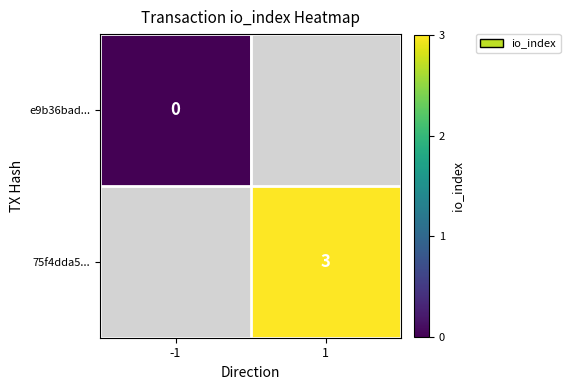

The value of 75f4dda5... at 1 is 1. True or false?

False